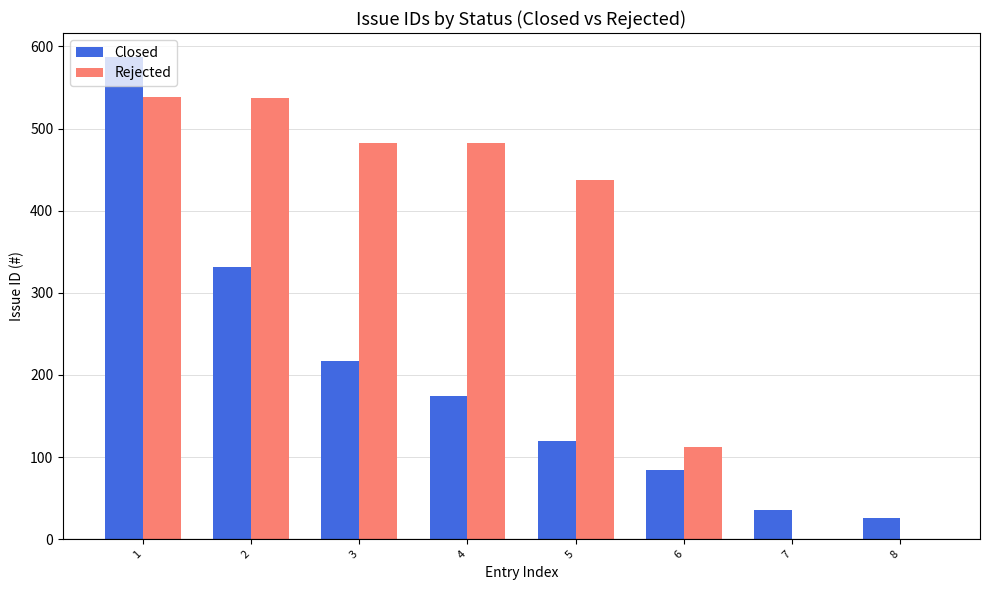

What is the highest value of the Rejected series?

538